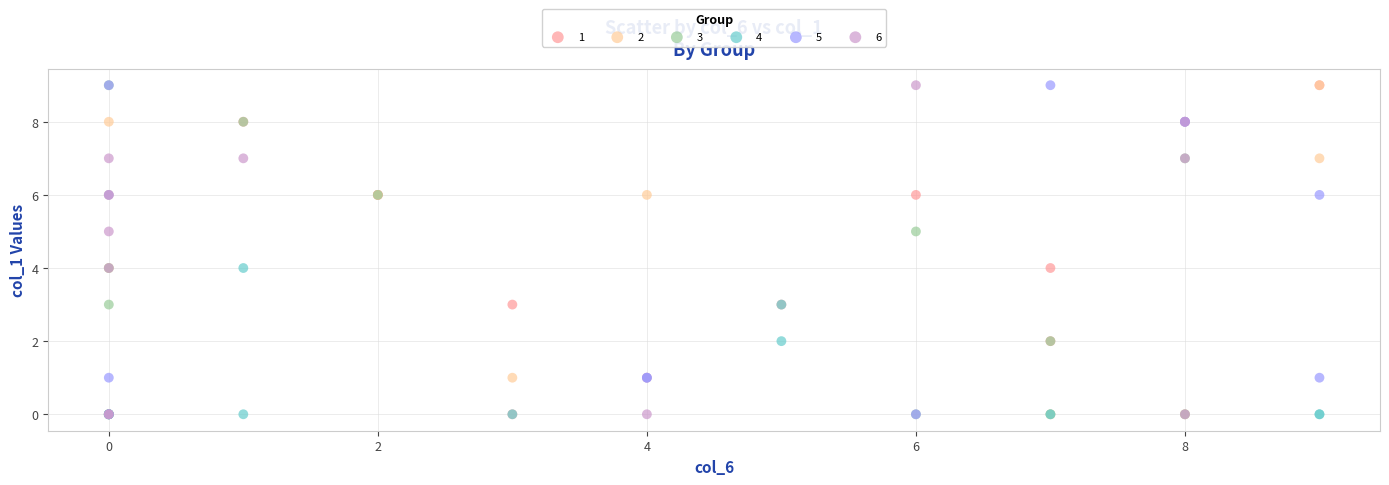

What are all the series names shown in the legend?

1, 2, 3, 4, 5, 6